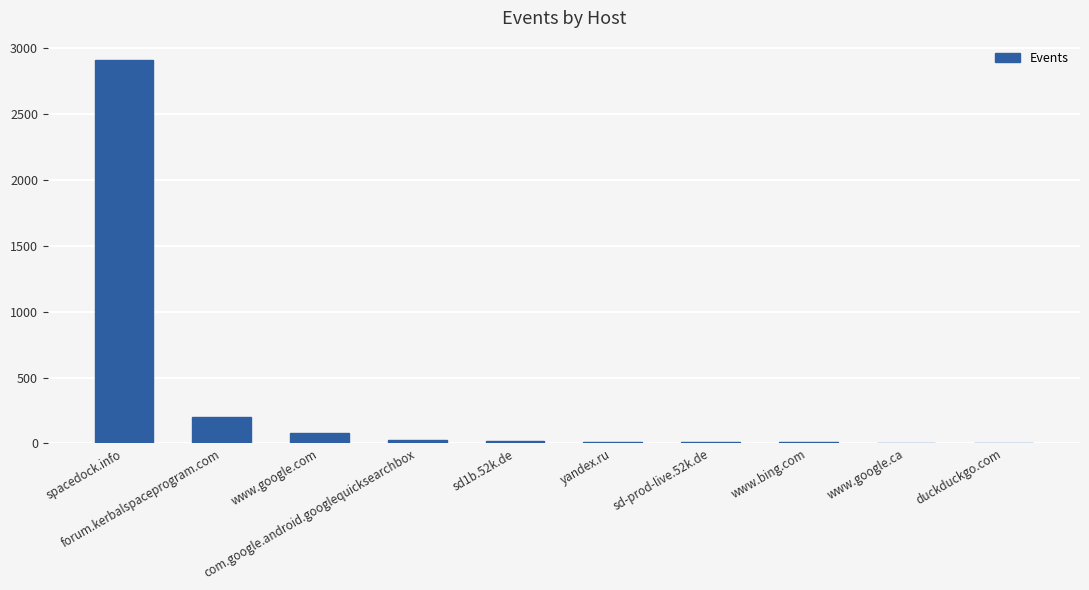

What is the change in value from com.google.android.googlequicksearchbox to www.google.ca?

-17